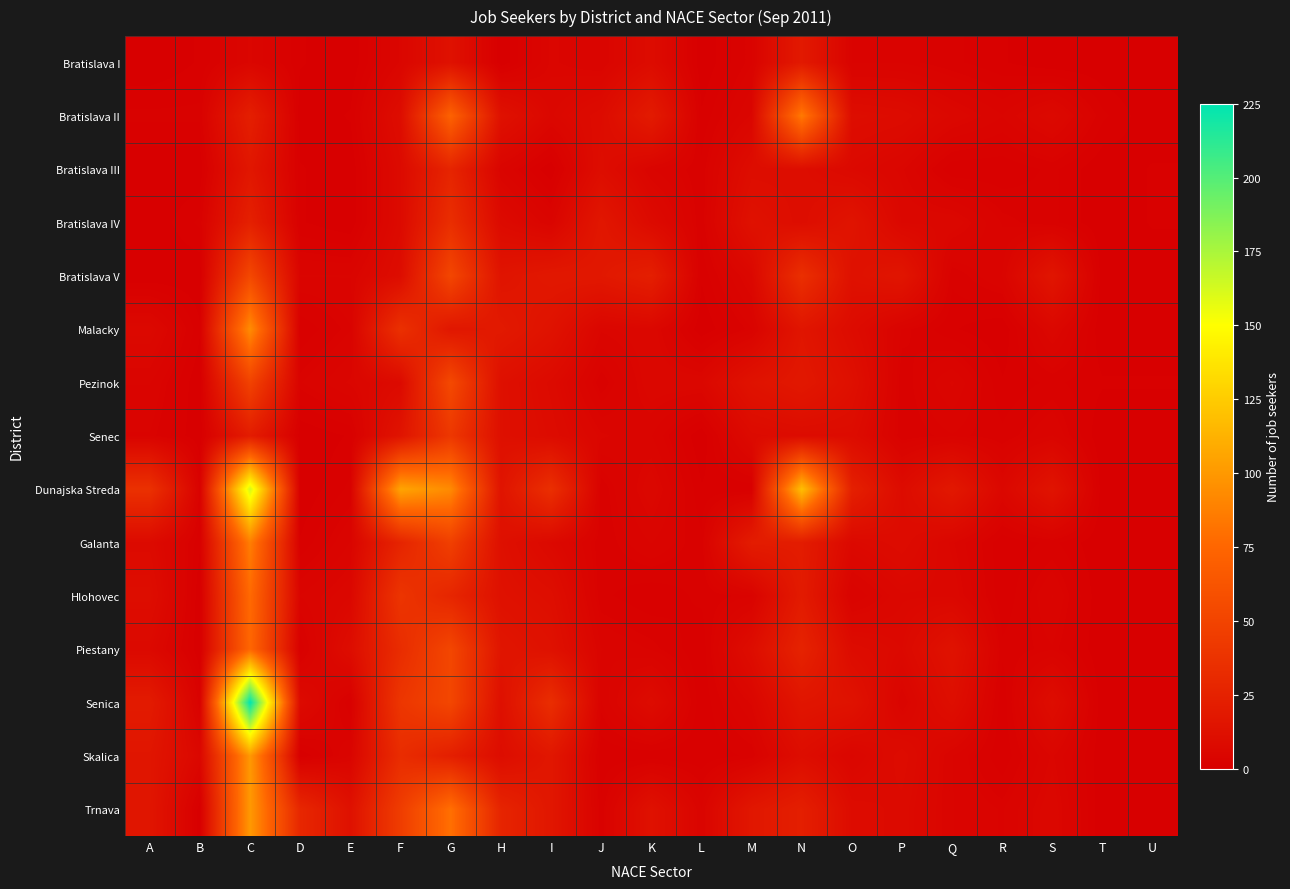

Which series has the largest range (max minus min)?

Senica